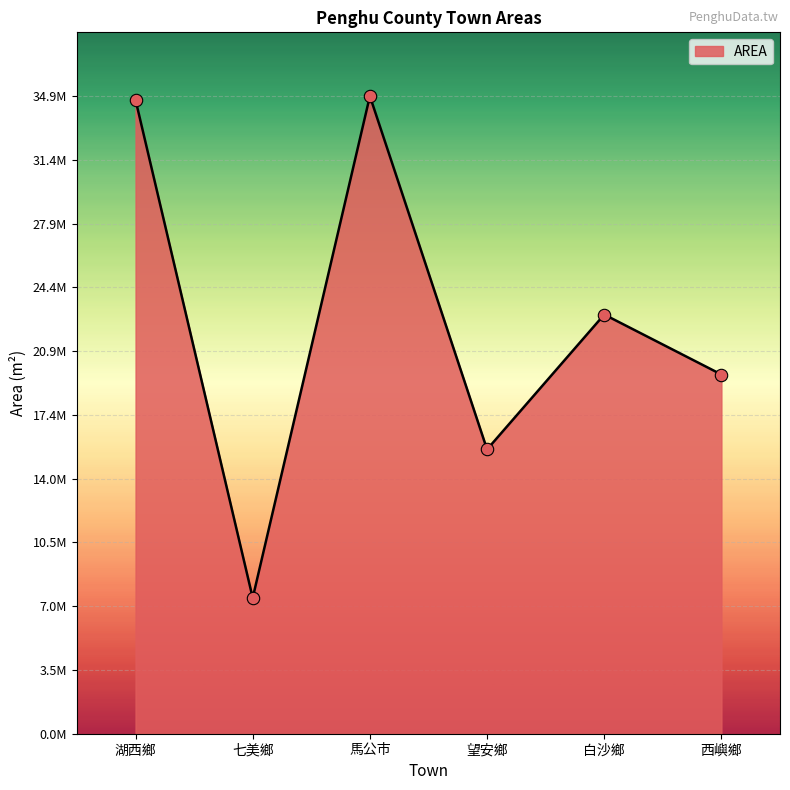

Does the chart have visible grid lines?

Yes